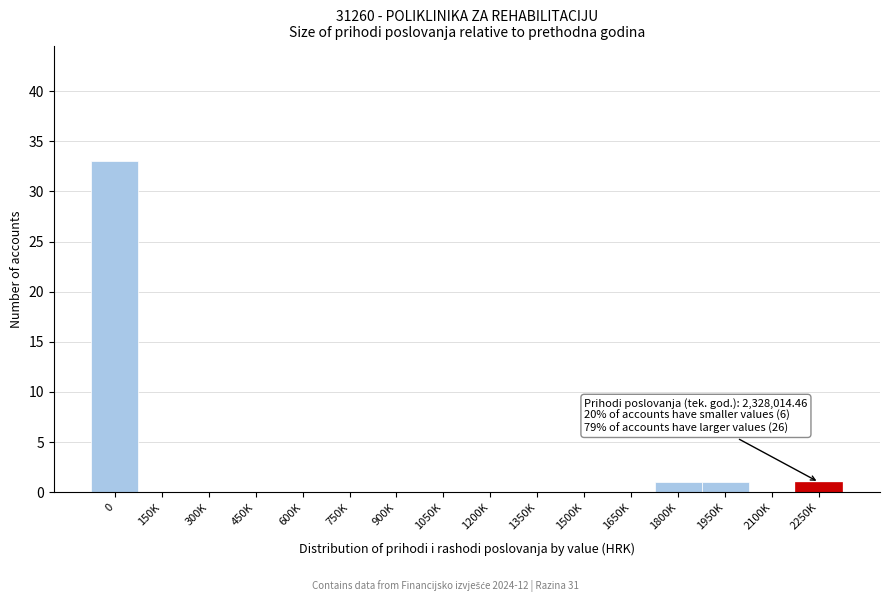

Reading left to right, what are all the values shown in this chart?

0=33	150K=0	300K=0	450K=0	600K=0	750K=0	900K=0	1050K=0	1200K=0	1350K=0	1500K=0	1650K=0	1800K=1	1950K=1	2100K=0	2250K=1